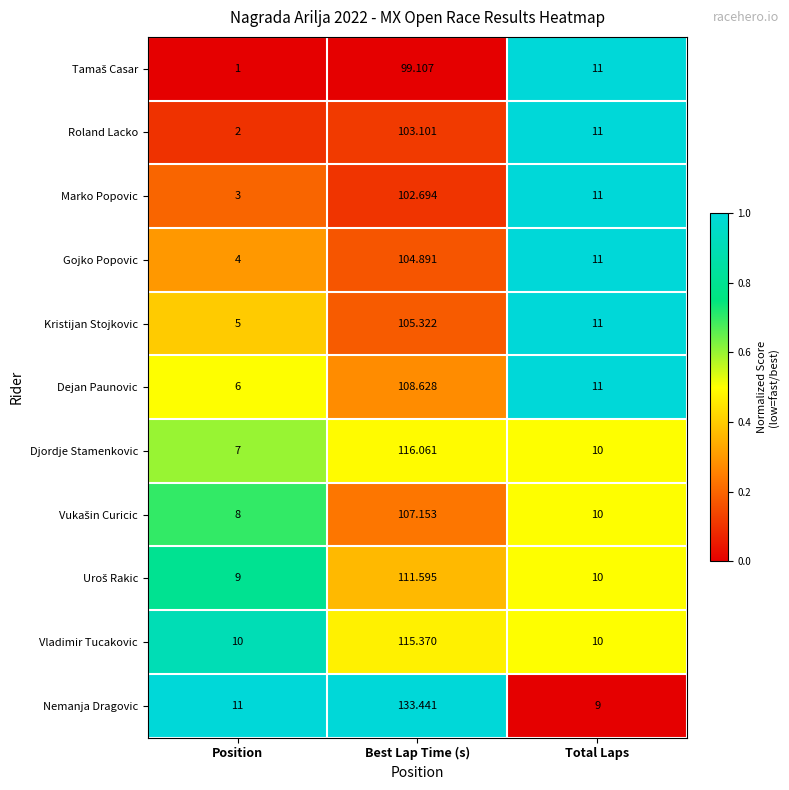

Which series has the largest range (max minus min)?

Nemanja Dragovic